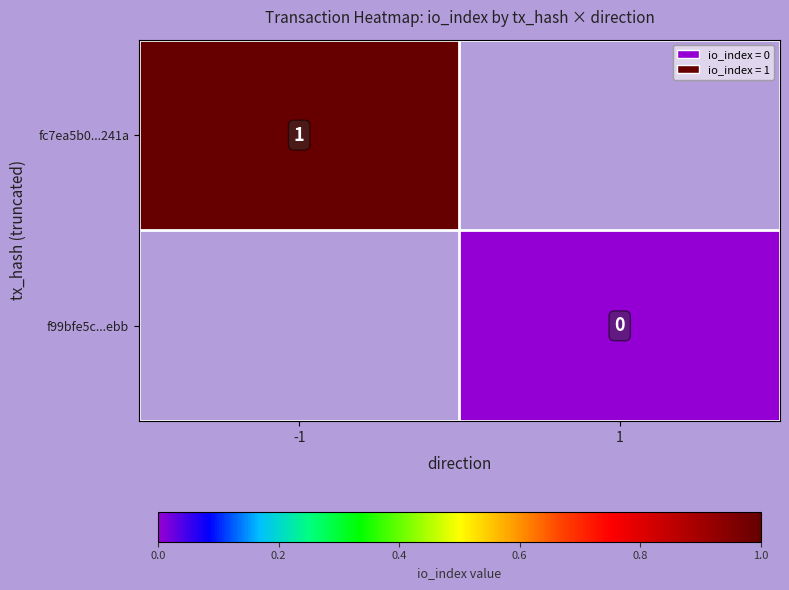

Is it true that fc7ea5b0...241a equals 1.6 at -1?

False